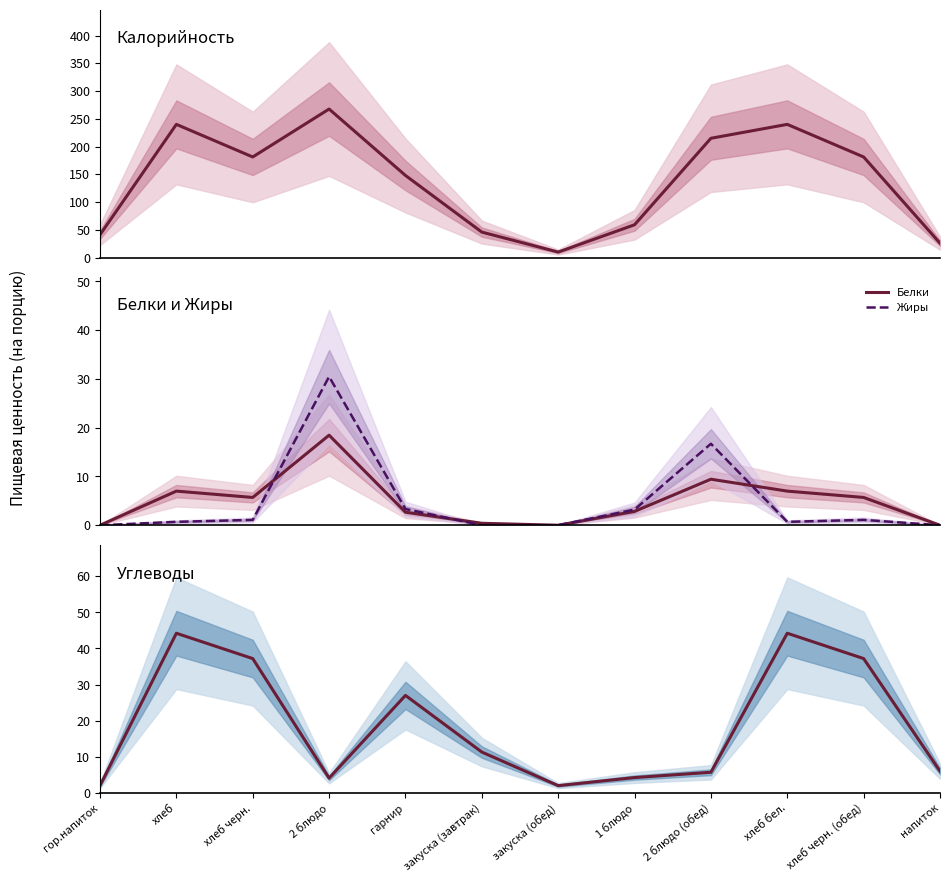

At how many categories does at least one series exceed 256?

1